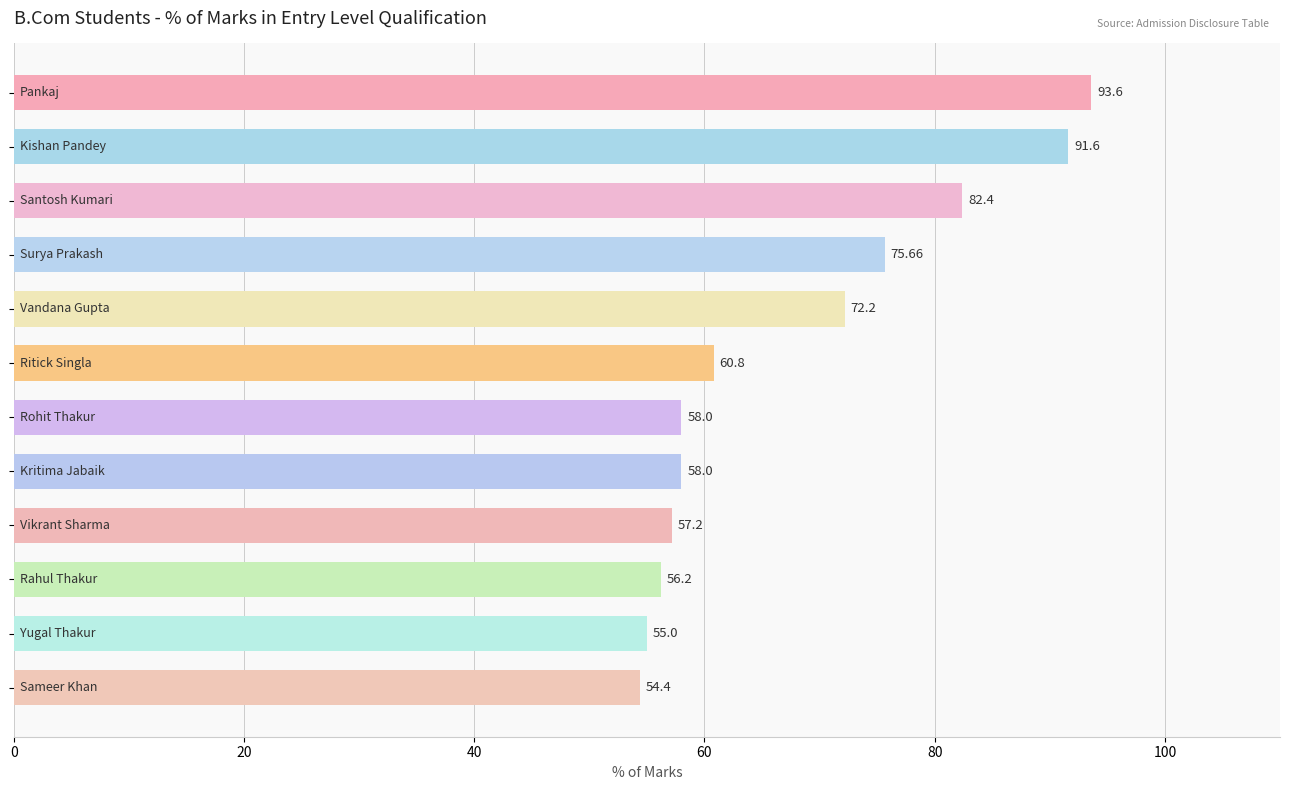

What is the sum of all values?

815.1